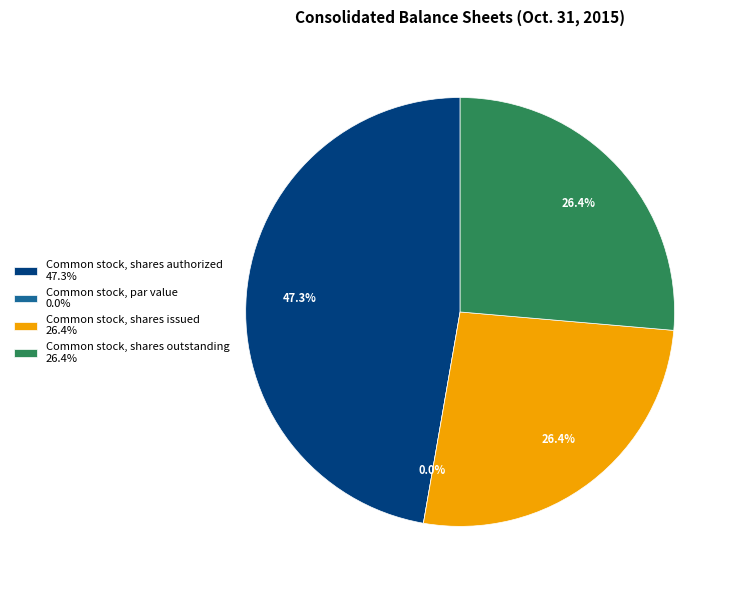

Is it true that Common stock, shares authorized is 47% of the pie?

True